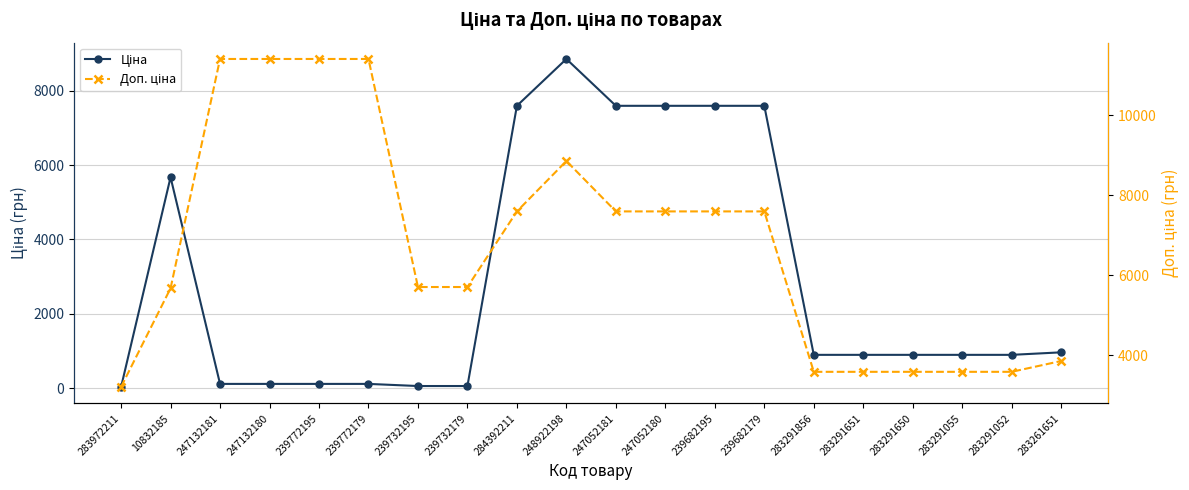

Between 247052180 and 283261651, which is larger?

247052180